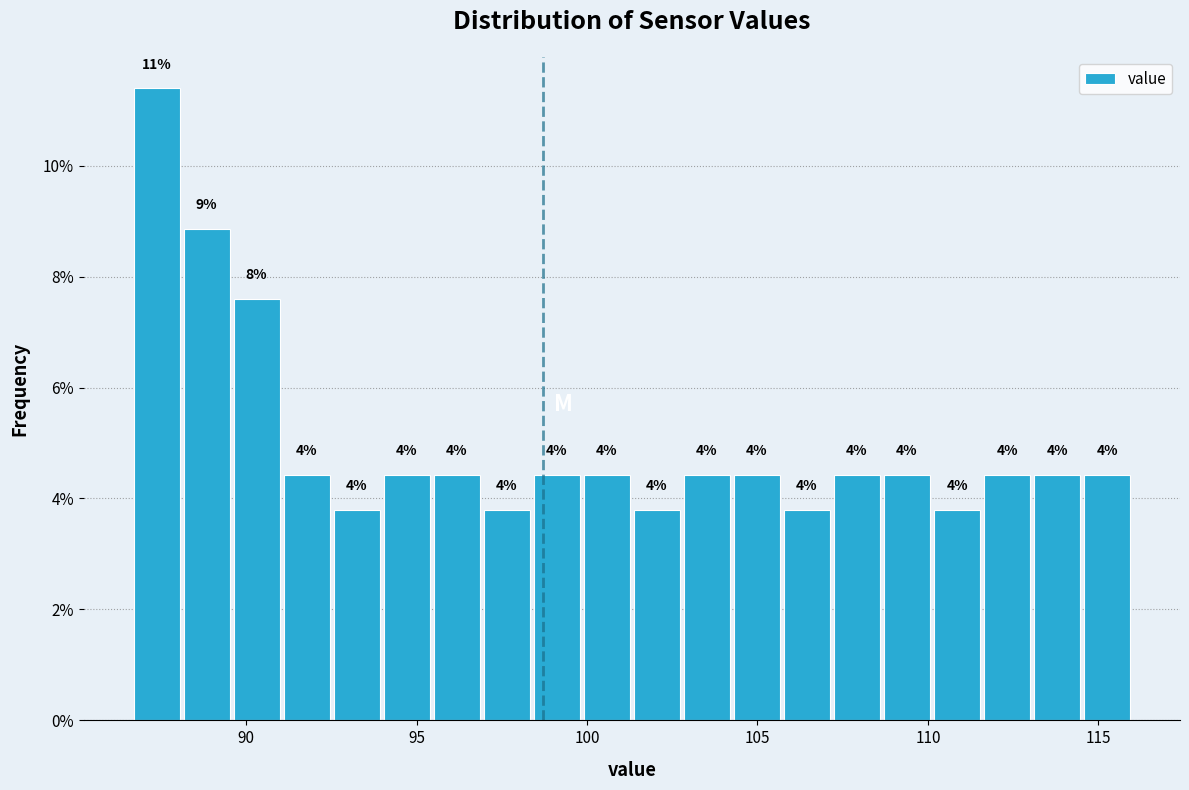

Around what value on the x-axis is the tallest bar? Give the approximate position of its centre, as read against the axis.

87.5